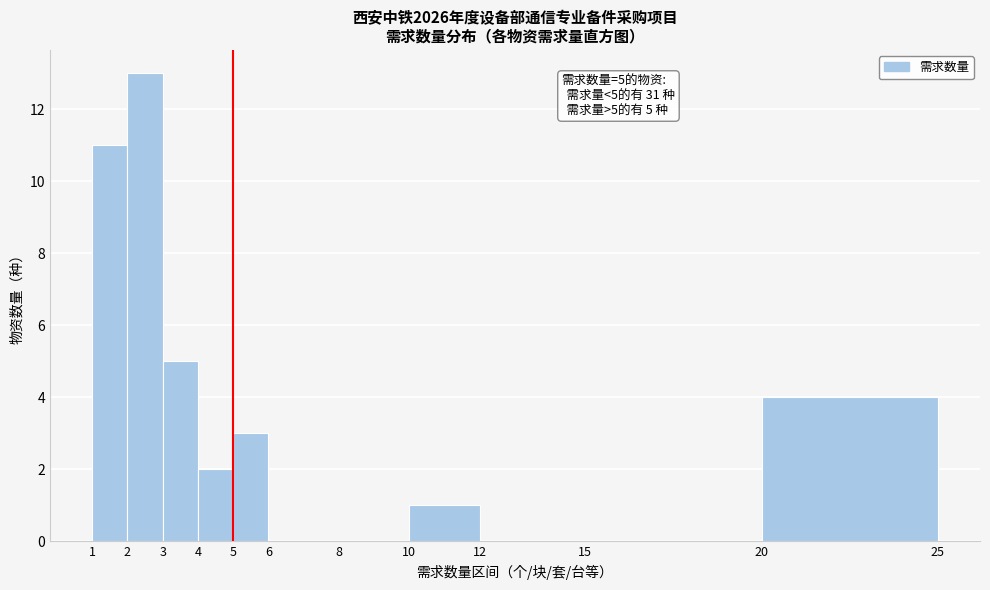

Which range on the x-axis has the tallest bar?

2 to 3